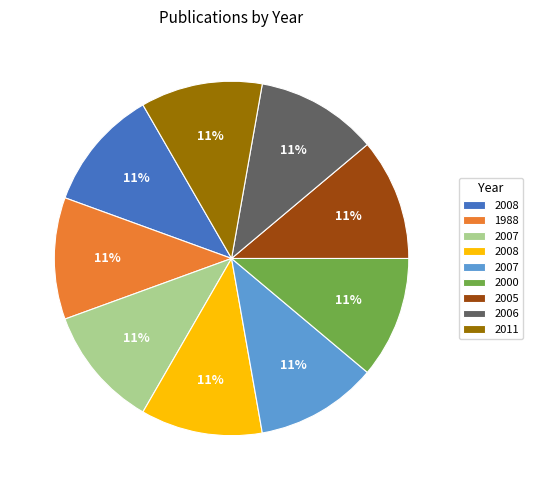

Is there a majority slice in this chart?

No